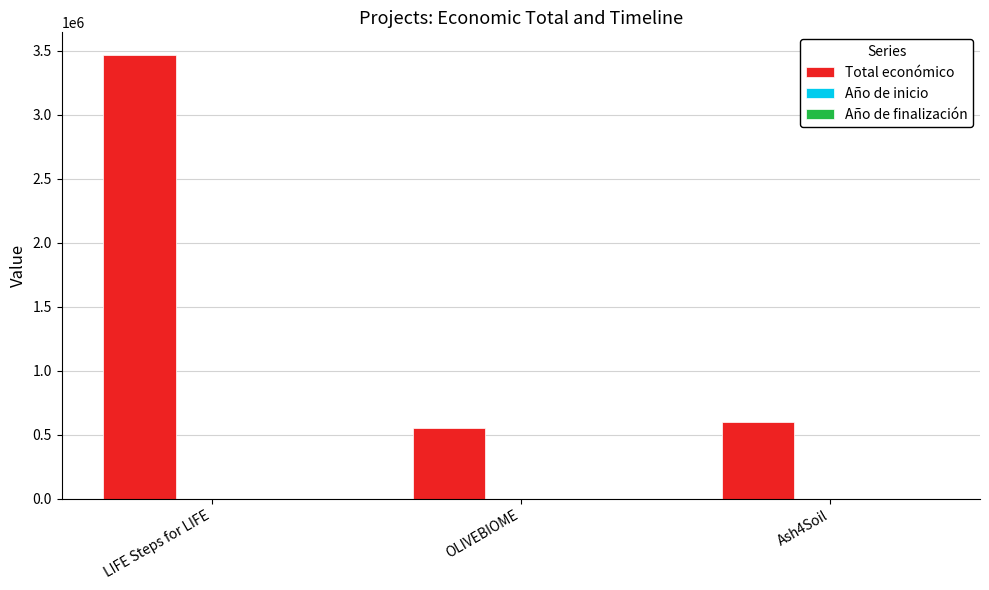

Does the chart contain stacked bars?

No